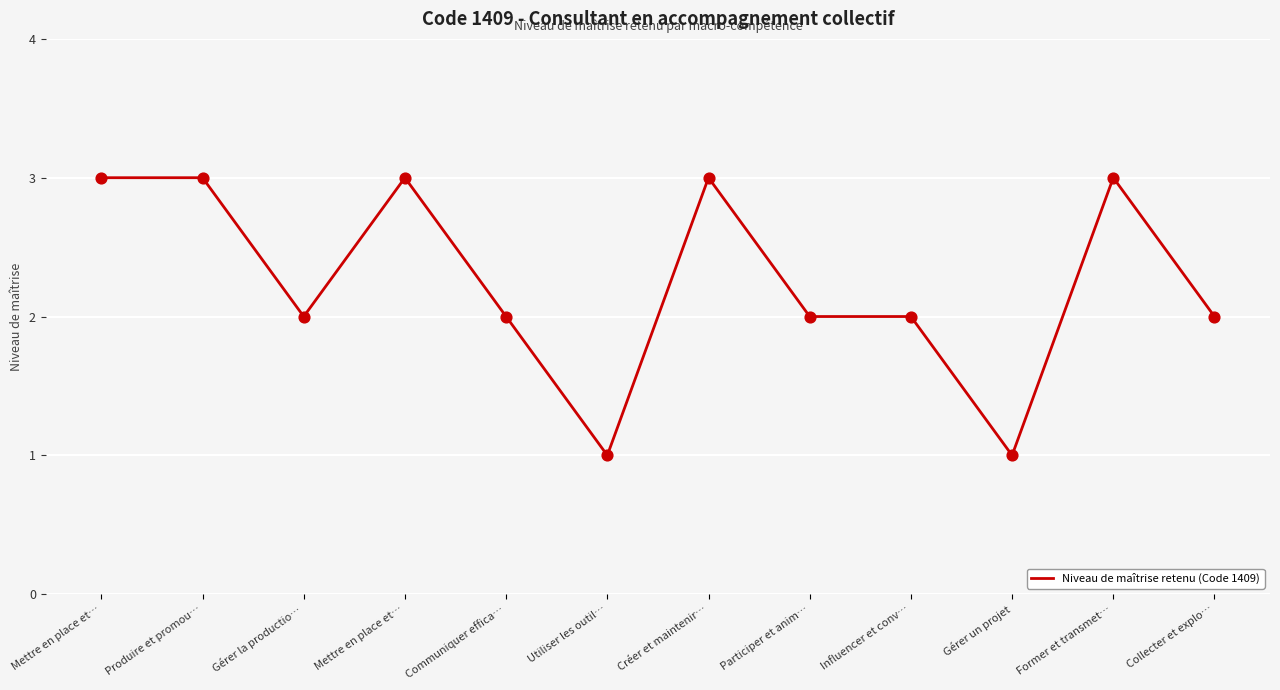

Does the chart have visible grid lines?

Yes